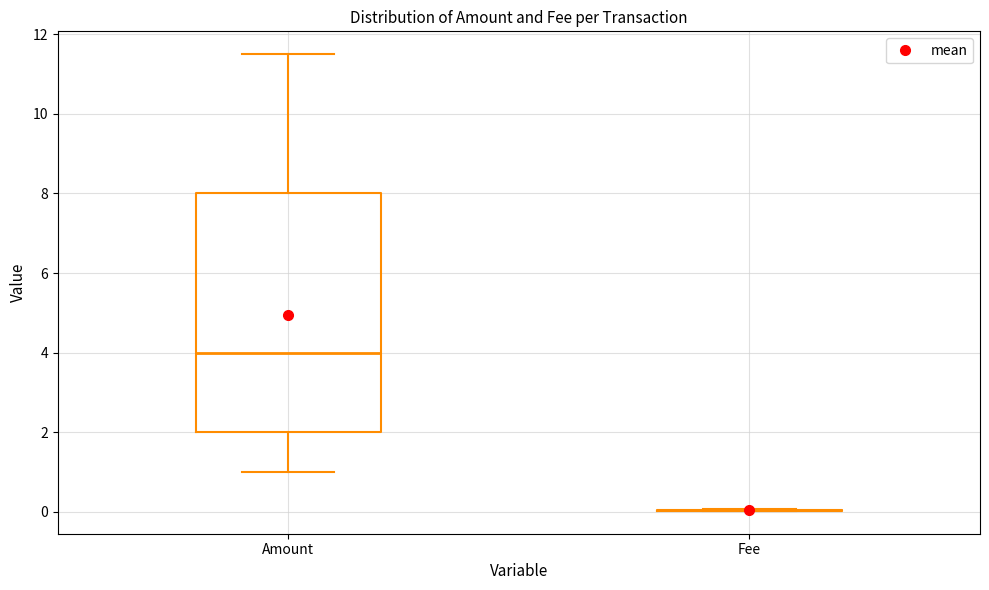

Reading left to right, transcribe this box plot: for each box, give where its median line is, the range the box spans, and where its two whiskers end, as read against the y-axis. The values are not printed on the chart, so give them approximately, as read against the axis.

Amount: median 4.0, box 2.0 to 8.0, whiskers 1.0 to 11.6
Fee: box collapsed to a line at 0.0, whiskers 0.0 to 0.0